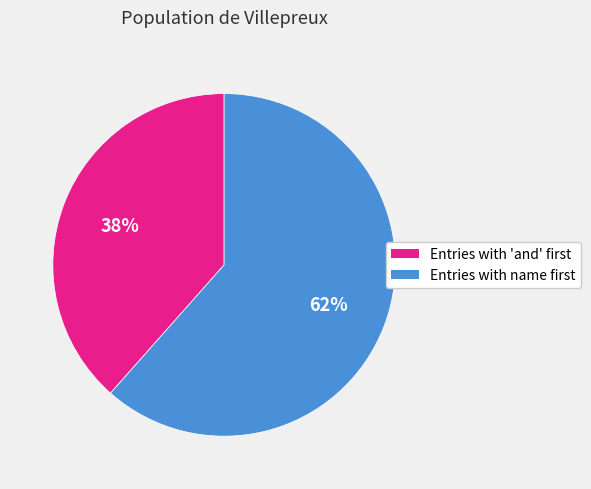

Which category accounts for the majority?

Entries with name first